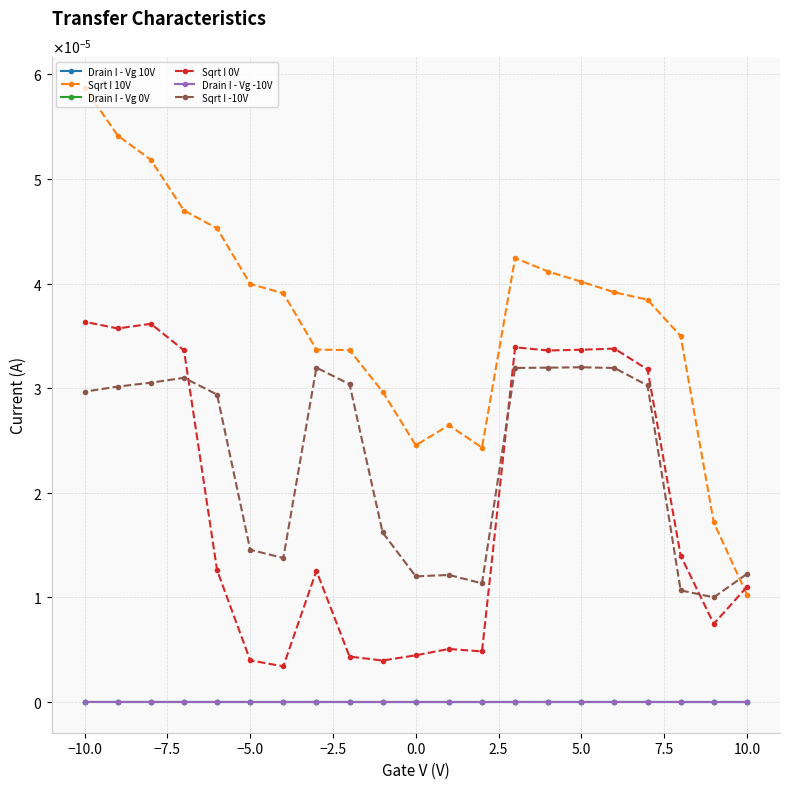

The Sqrt I 10V series shows 0.0 at −2.5. True or false?

False